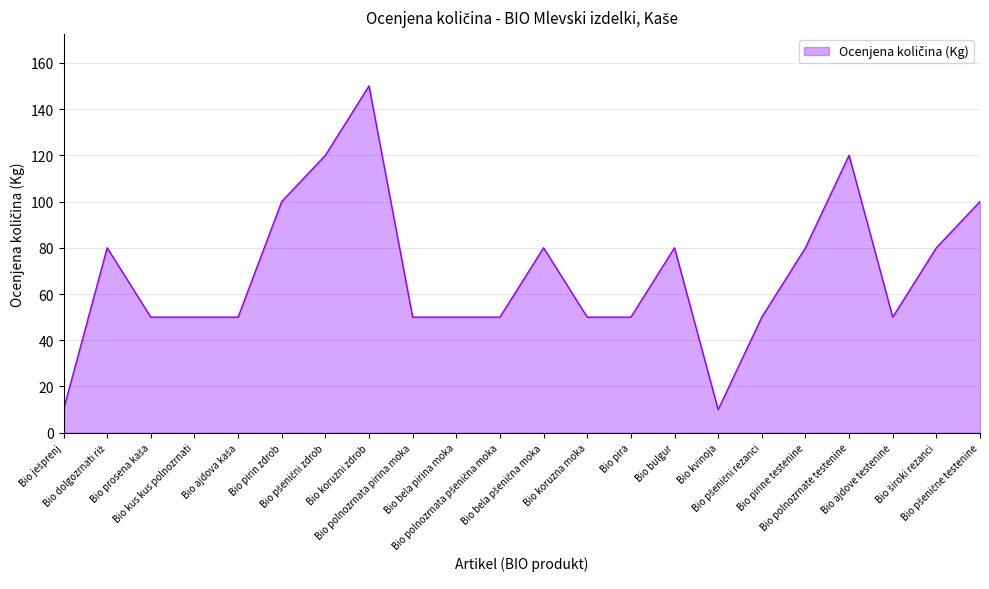

What is the difference between the maximum and minimum values?

140